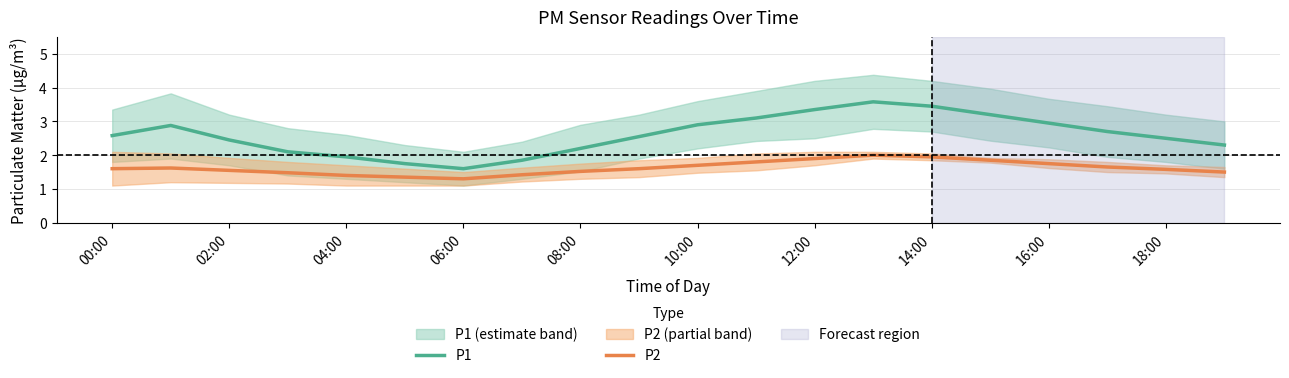

True or false: P2 and P1 cross at least once.

False